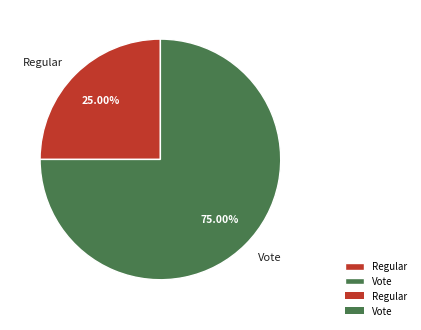

What is the majority slice?

Vote